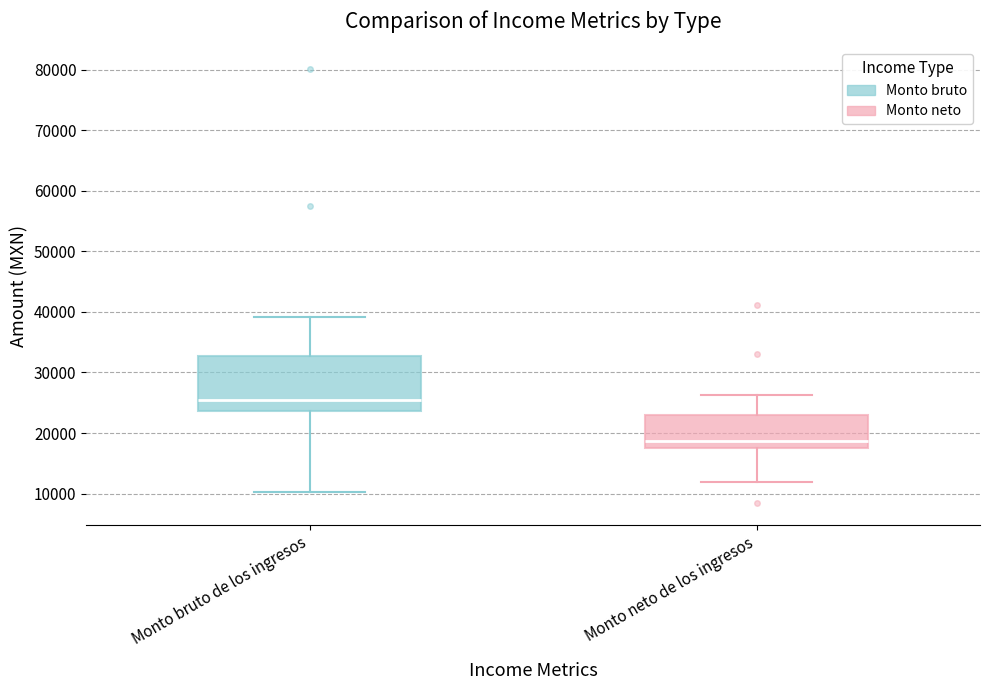

Reading left to right, transcribe this box plot: for each box, give where its median line is, the range the box spans, and where its two whiskers end, as read against the y-axis. The values are not printed on the chart, so give them approximately, as read against the axis.

Monto bruto de los ingresos: median 25000, box 24000 to 33000, whiskers 10000 to 39000
Monto neto de los ingresos: median 19000, box 18000 to 23000, whiskers 12000 to 26000